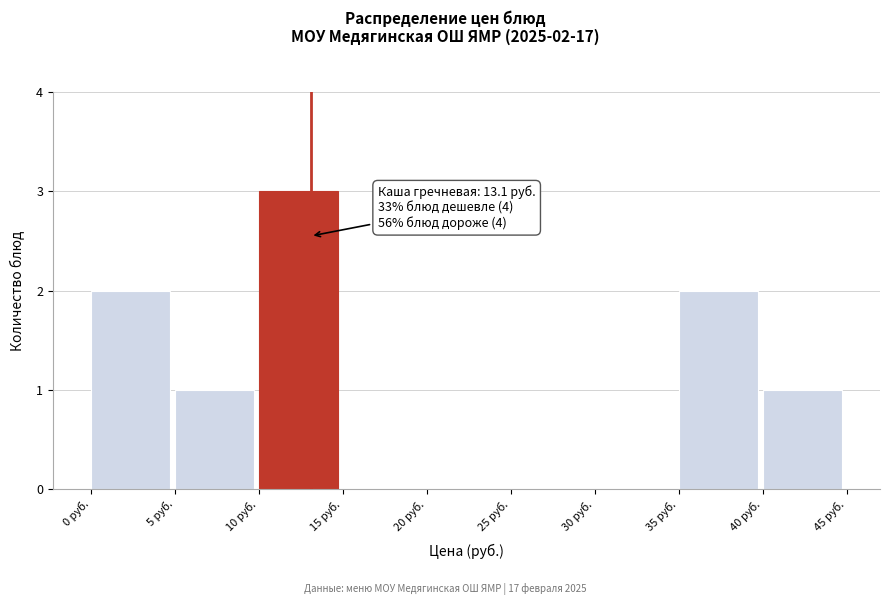

Over which range of the x-axis is the bar tallest?

10 to 15